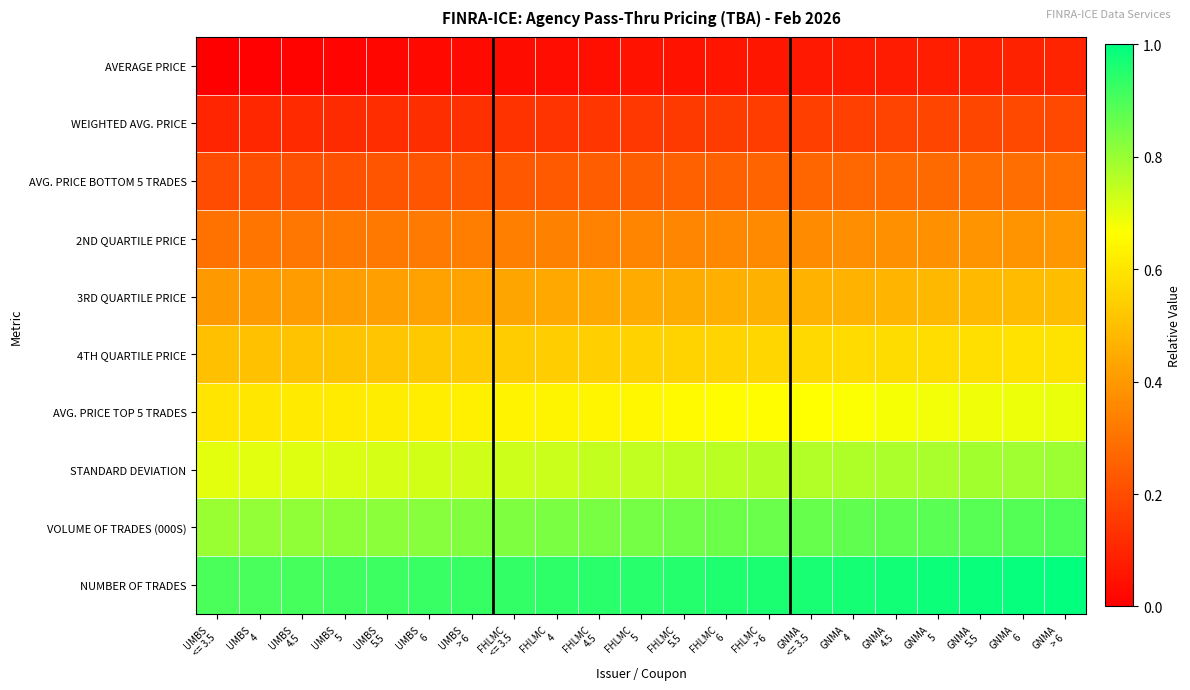

Reading right to left, list all the values displayed in this chart.

AVERAGE PRICE: GNMA
> 6=0.1	GNMA
6=0.1	GNMA
5.5=0.1	GNMA
5=0.1	GNMA
4.5=0.1	GNMA
4=0.1	GNMA
<= 3.5=0.1	FHLMC
> 6=0.1	FHLMC
6=0.1	FHLMC
5.5=0.1	FHLMC
5=0.0	FHLMC
4.5=0.0	FHLMC
4=0.0	FHLMC
<= 3.5=0.0	UMBS
> 6=0.0	UMBS
6=0.0	UMBS
5.5=0.0	UMBS
5=0.0	UMBS
4.5=0.0	UMBS
4=0.0	UMBS
<= 3.5=0.0
WEIGHTED AVG. PRICE: GNMA
> 6=0.2	GNMA
6=0.2	GNMA
5.5=0.2	GNMA
5=0.2	GNMA
4.5=0.2	GNMA
4=0.2	GNMA
<= 3.5=0.2	FHLMC
> 6=0.2	FHLMC
6=0.2	FHLMC
5.5=0.2	FHLMC
5=0.1	FHLMC
4.5=0.1	FHLMC
4=0.1	FHLMC
<= 3.5=0.1	UMBS
> 6=0.1	UMBS
6=0.1	UMBS
5.5=0.1	UMBS
5=0.1	UMBS
4.5=0.1	UMBS
4=0.1	UMBS
<= 3.5=0.1
AVG. PRICE BOTTOM 5 TRADES: GNMA
> 6=0.3	GNMA
6=0.3	GNMA
5.5=0.3	GNMA
5=0.3	GNMA
4.5=0.3	GNMA
4=0.3	GNMA
<= 3.5=0.3	FHLMC
> 6=0.3	FHLMC
6=0.3	FHLMC
5.5=0.3	FHLMC
5=0.2	FHLMC
4.5=0.2	FHLMC
4=0.2	FHLMC
<= 3.5=0.2	UMBS
> 6=0.2	UMBS
6=0.2	UMBS
5.5=0.2	UMBS
5=0.2	UMBS
4.5=0.2	UMBS
4=0.2	UMBS
<= 3.5=0.2
2ND QUARTILE PRICE: GNMA
> 6=0.4	GNMA
6=0.4	GNMA
5.5=0.4	GNMA
5=0.4	GNMA
4.5=0.4	GNMA
4=0.4	GNMA
<= 3.5=0.4	FHLMC
> 6=0.4	FHLMC
6=0.4	FHLMC
5.5=0.4	FHLMC
5=0.3	FHLMC
4.5=0.3	FHLMC
4=0.3	FHLMC
<= 3.5=0.3	UMBS
> 6=0.3	UMBS
6=0.3	UMBS
5.5=0.3	UMBS
5=0.3	UMBS
4.5=0.3	UMBS
4=0.3	UMBS
<= 3.5=0.3
3RD QUARTILE PRICE: GNMA
> 6=0.5	GNMA
6=0.5	GNMA
5.5=0.5	GNMA
5=0.5	GNMA
4.5=0.5	GNMA
4=0.5	GNMA
<= 3.5=0.5	FHLMC
> 6=0.5	FHLMC
6=0.5	FHLMC
5.5=0.5	FHLMC
5=0.4	FHLMC
4.5=0.4	FHLMC
4=0.4	FHLMC
<= 3.5=0.4	UMBS
> 6=0.4	UMBS
6=0.4	UMBS
5.5=0.4	UMBS
5=0.4	UMBS
4.5=0.4	UMBS
4=0.4	UMBS
<= 3.5=0.4
4TH QUARTILE PRICE: GNMA
> 6=0.6	GNMA
6=0.6	GNMA
5.5=0.6	GNMA
5=0.6	GNMA
4.5=0.6	GNMA
4=0.6	GNMA
<= 3.5=0.6	FHLMC
> 6=0.6	FHLMC
6=0.6	FHLMC
5.5=0.6	FHLMC
5=0.5	FHLMC
4.5=0.5	FHLMC
4=0.5	FHLMC
<= 3.5=0.5	UMBS
> 6=0.5	UMBS
6=0.5	UMBS
5.5=0.5	UMBS
5=0.5	UMBS
4.5=0.5	UMBS
4=0.5	UMBS
<= 3.5=0.5
AVG. PRICE TOP 5 TRADES: GNMA
> 6=0.7	GNMA
6=0.7	GNMA
5.5=0.7	GNMA
5=0.7	GNMA
4.5=0.7	GNMA
4=0.7	GNMA
<= 3.5=0.7	FHLMC
> 6=0.7	FHLMC
6=0.7	FHLMC
5.5=0.7	FHLMC
5=0.6	FHLMC
4.5=0.6	FHLMC
4=0.6	FHLMC
<= 3.5=0.6	UMBS
> 6=0.6	UMBS
6=0.6	UMBS
5.5=0.6	UMBS
5=0.6	UMBS
4.5=0.6	UMBS
4=0.6	UMBS
<= 3.5=0.6
STANDARD DEVIATION: GNMA
> 6=0.8	GNMA
6=0.8	GNMA
5.5=0.8	GNMA
5=0.8	GNMA
4.5=0.8	GNMA
4=0.8	GNMA
<= 3.5=0.8	FHLMC
> 6=0.8	FHLMC
6=0.8	FHLMC
5.5=0.8	FHLMC
5=0.7	FHLMC
4.5=0.7	FHLMC
4=0.7	FHLMC
<= 3.5=0.7	UMBS
> 6=0.7	UMBS
6=0.7	UMBS
5.5=0.7	UMBS
5=0.7	UMBS
4.5=0.7	UMBS
4=0.7	UMBS
<= 3.5=0.7
VOLUME OF TRADES (000S): GNMA
> 6=0.9	GNMA
6=0.9	GNMA
5.5=0.9	GNMA
5=0.9	GNMA
4.5=0.9	GNMA
4=0.9	GNMA
<= 3.5=0.9	FHLMC
> 6=0.9	FHLMC
6=0.9	FHLMC
5.5=0.9	FHLMC
5=0.8	FHLMC
4.5=0.8	FHLMC
4=0.8	FHLMC
<= 3.5=0.8	UMBS
> 6=0.8	UMBS
6=0.8	UMBS
5.5=0.8	UMBS
5=0.8	UMBS
4.5=0.8	UMBS
4=0.8	UMBS
<= 3.5=0.8
NUMBER OF TRADES: GNMA
> 6=1.0	GNMA
6=1.0	GNMA
5.5=1.0	GNMA
5=1.0	GNMA
4.5=1.0	GNMA
4=1.0	GNMA
<= 3.5=1.0	FHLMC
> 6=1.0	FHLMC
6=1.0	FHLMC
5.5=1.0	FHLMC
5=0.9	FHLMC
4.5=0.9	FHLMC
4=0.9	FHLMC
<= 3.5=0.9	UMBS
> 6=0.9	UMBS
6=0.9	UMBS
5.5=0.9	UMBS
5=0.9	UMBS
4.5=0.9	UMBS
4=0.9	UMBS
<= 3.5=0.9